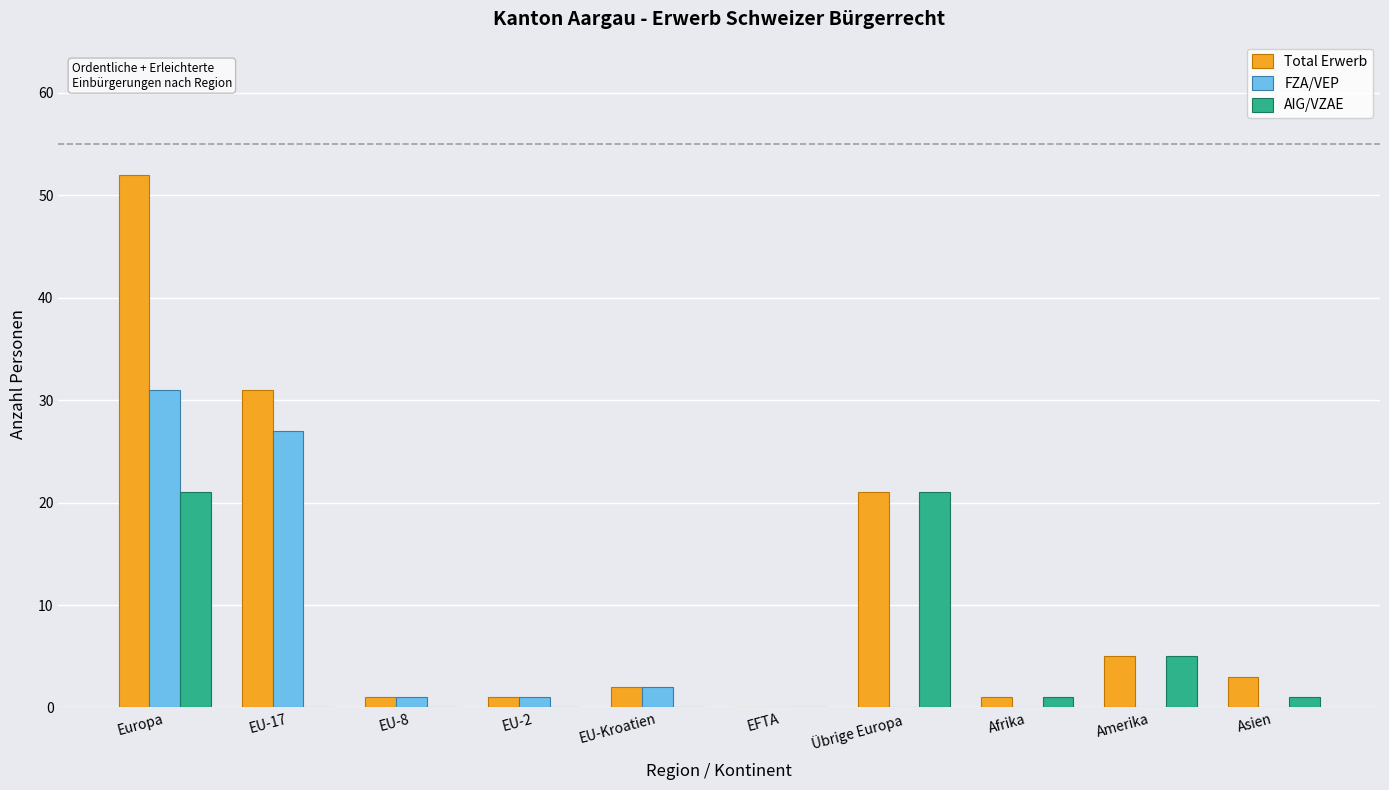

Between EU-17 and Afrika, which series saw the biggest shift?

Total Erwerb